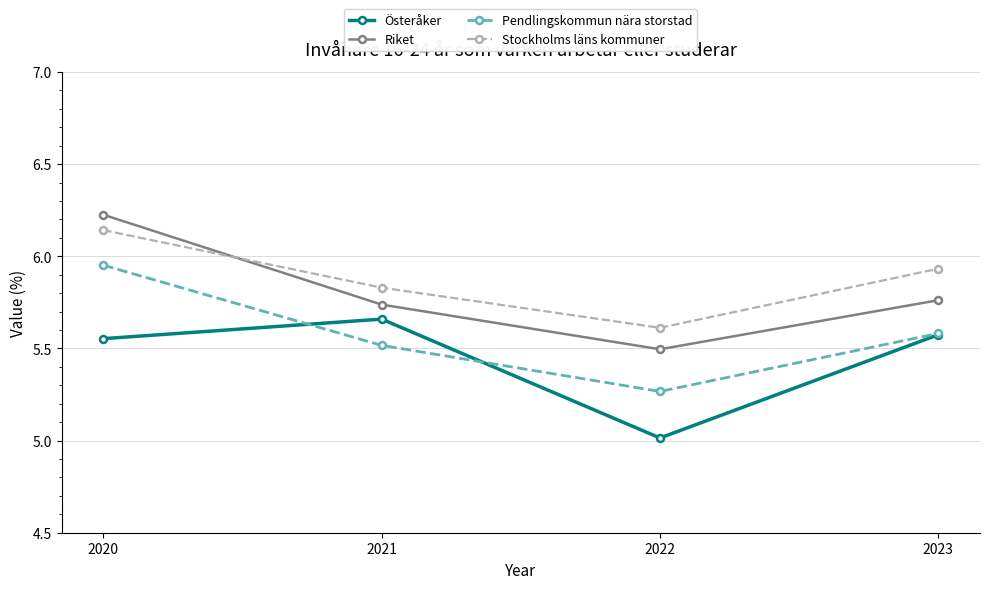

Which series ends up on top after the final intersection of Riket and Stockholms läns kommuner?

Stockholms läns kommuner